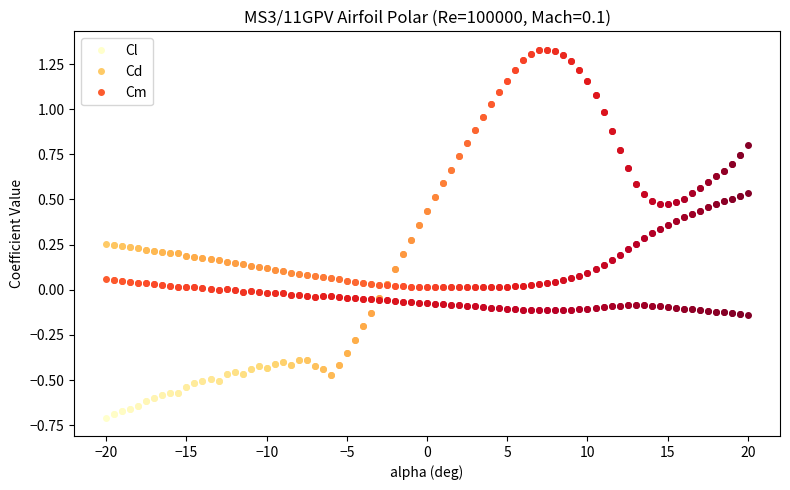

Which series has the largest total across all categories?

Cd